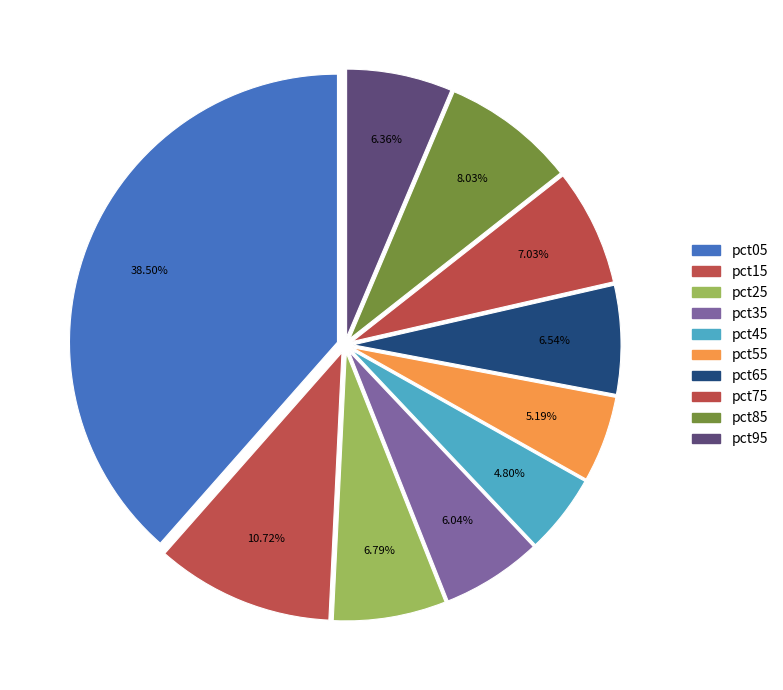

To the nearest percent, what is the combined percentage of pct05 and pct45?

43%